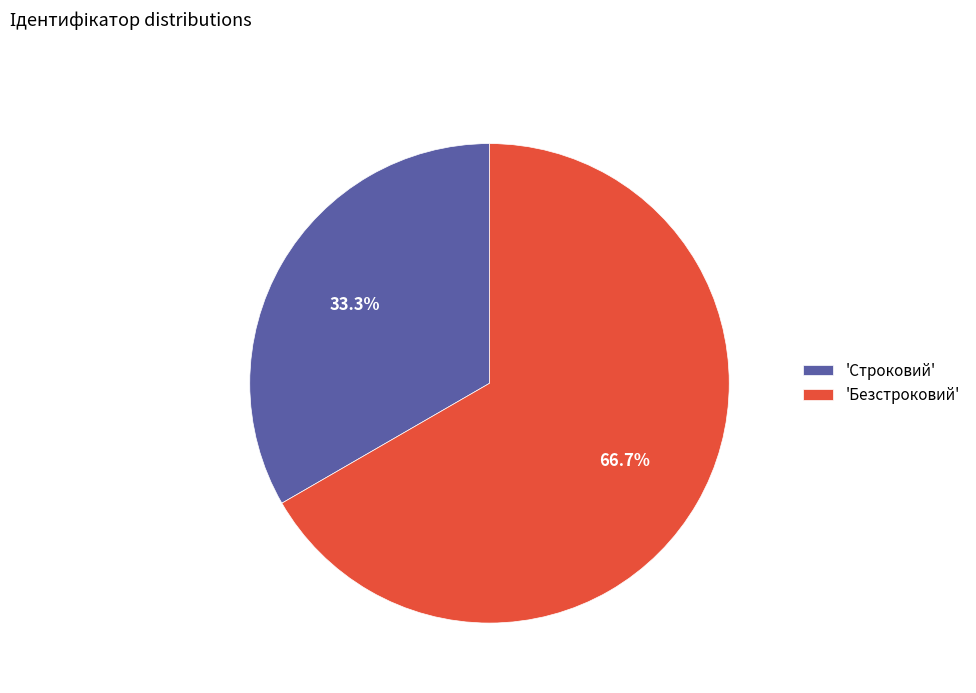

Combined, do 'Безстроковий' and 'Строковий' account for over 50%?

Yes